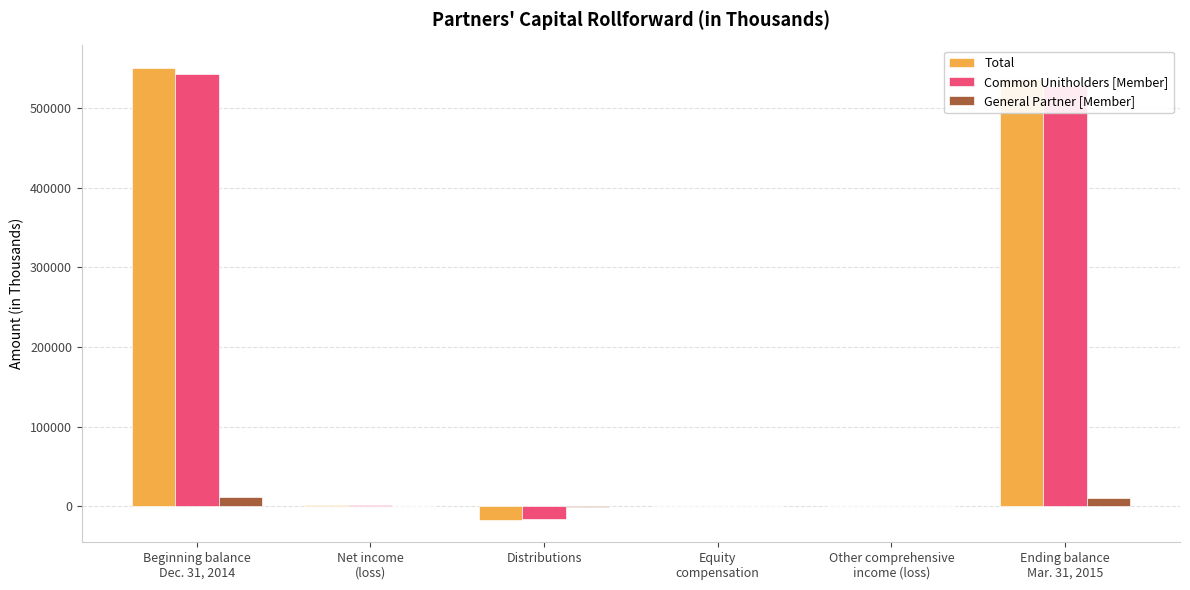

How many data points does each series have?

6